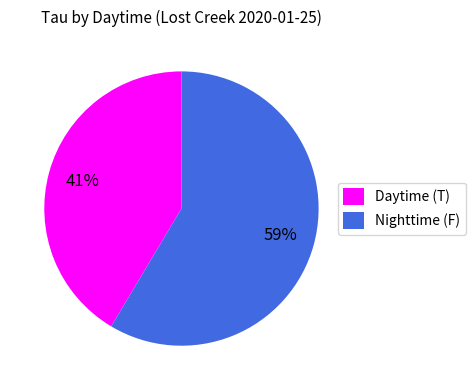

What is the majority slice?

Nighttime (F)